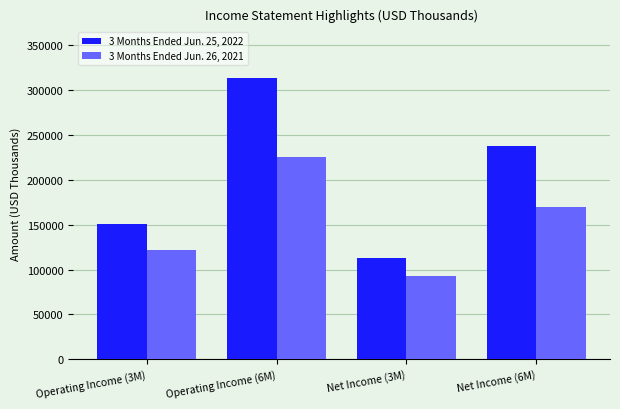

What position from the right is Net Income (6M)?

1